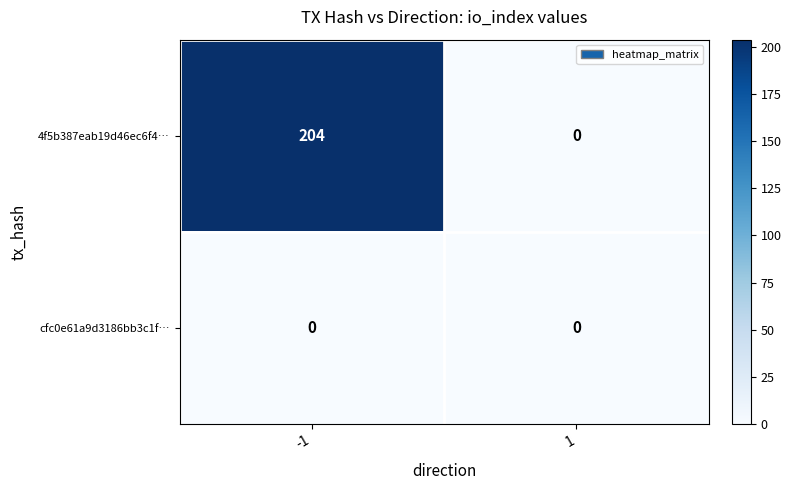

Which series has the largest total across all categories?

4f5b387eab19d46ec6f4…